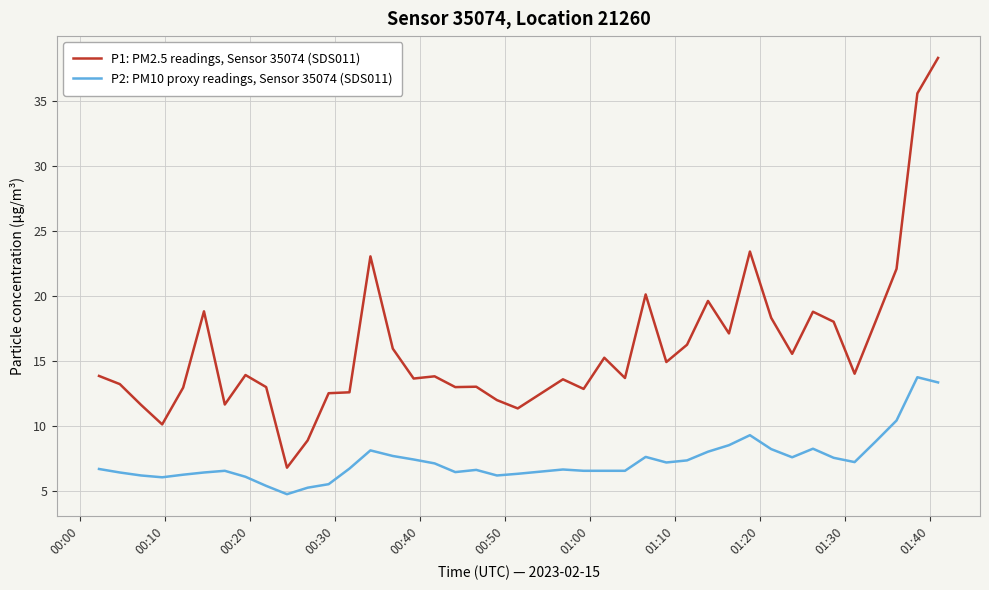

True or false: P1: PM2.5 readings, Sensor 35074 (SDS011) and P2: PM10 proxy readings, Sensor 35074 (SDS011) cross at least once.

False